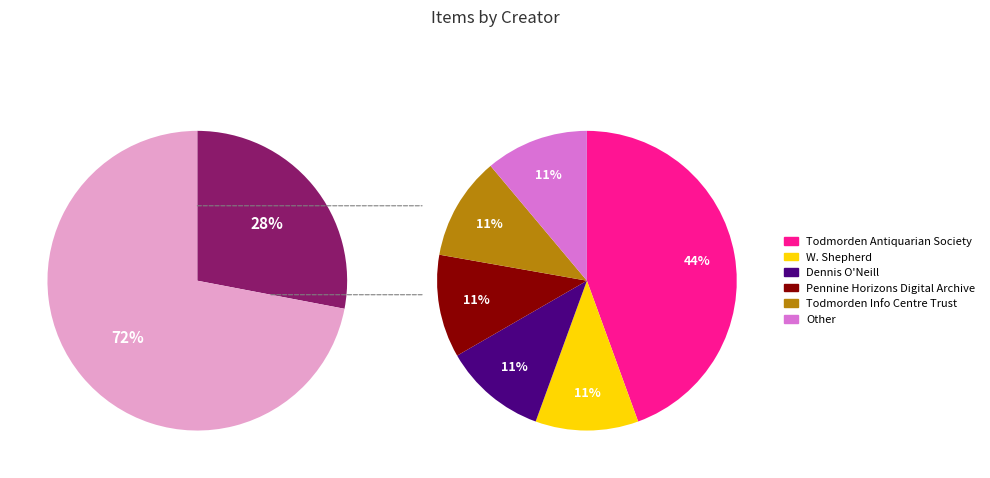

The Todmorden Antiquarian Society slice represents 30% of the pie. True or false?

False